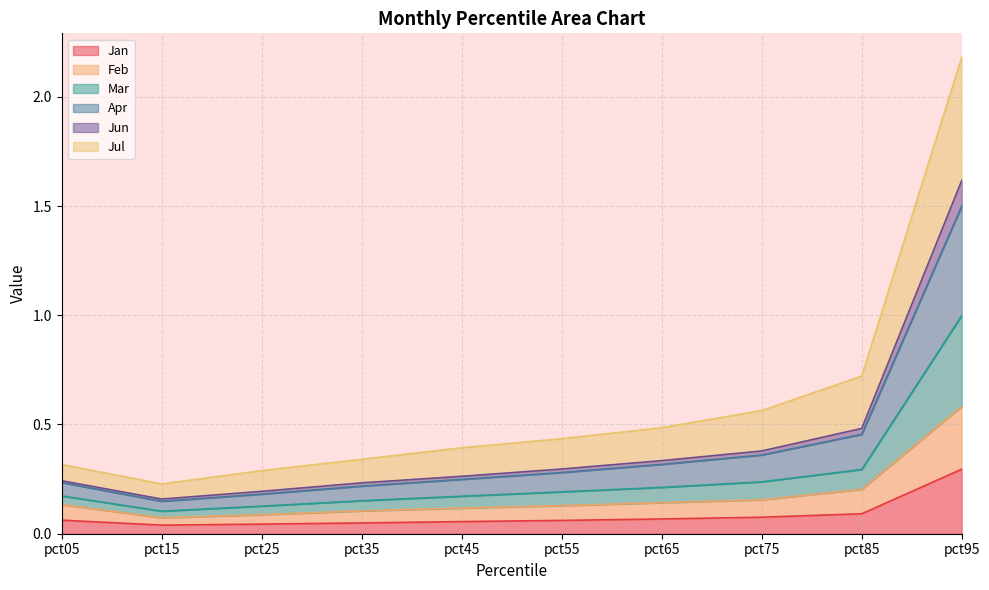

The Apr series shows 0.6 at pct05. True or false?

False